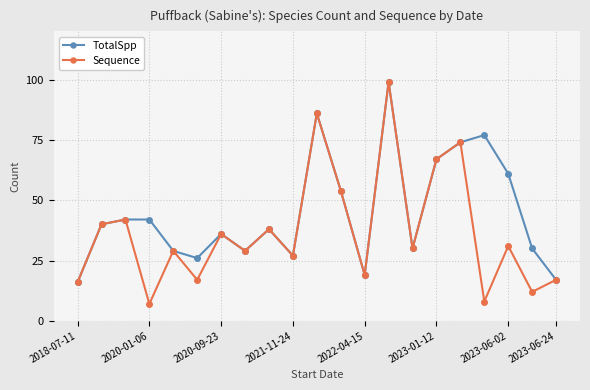

Rank the series by their average value, from highest to lowest.

TotalSpp, Sequence